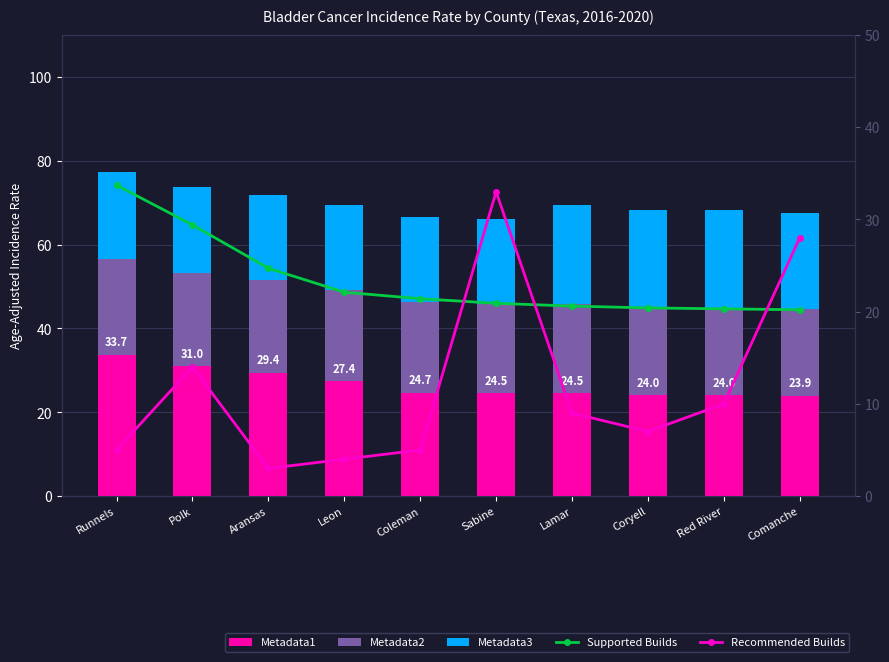

How many data points in Metadata1 are above 24?

7